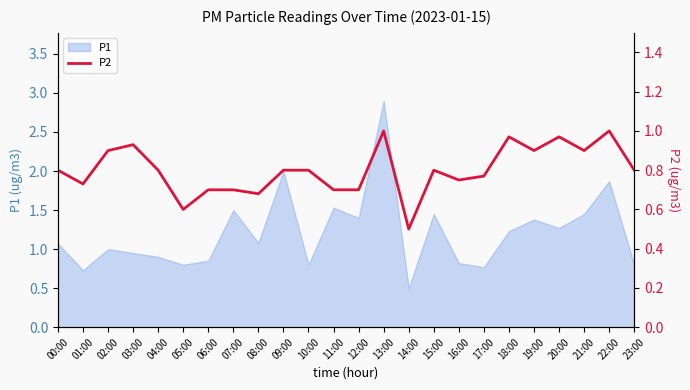

Reading left to right, list all the values displayed in this chart.

00:00=0.8	01:00=0.7	02:00=0.9	03:00=0.9	04:00=0.8	05:00=0.6	06:00=0.7	07:00=0.7	08:00=0.7	09:00=0.8	10:00=0.8	11:00=0.7	12:00=0.7	13:00=1.0	14:00=0.5	15:00=0.8	16:00=0.8	17:00=0.8	18:00=1.0	19:00=0.9	20:00=1.0	21:00=0.9	22:00=1.0	23:00=0.8